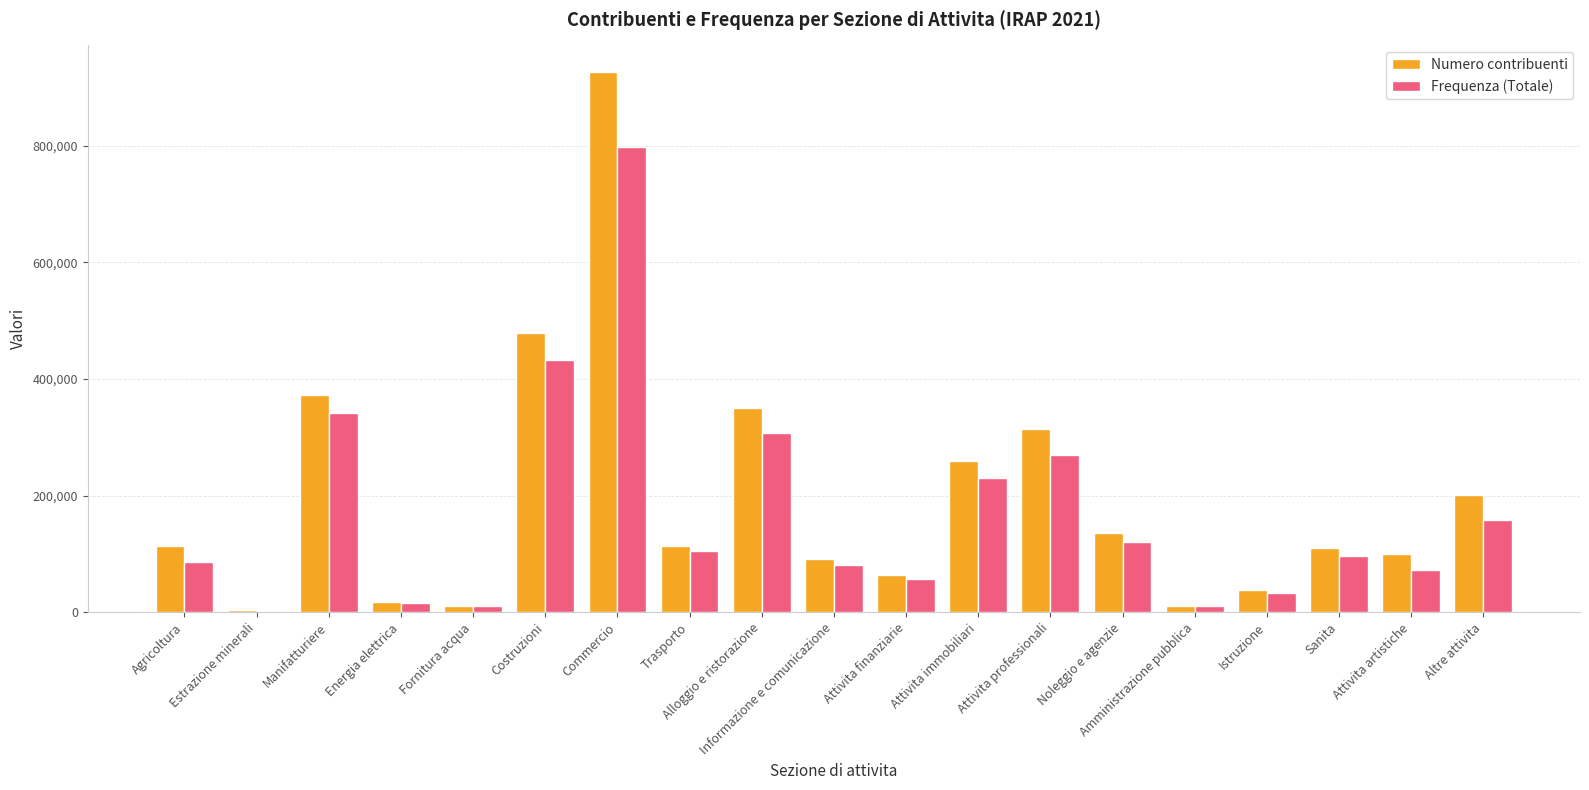

How many distinct data groups are displayed?

2